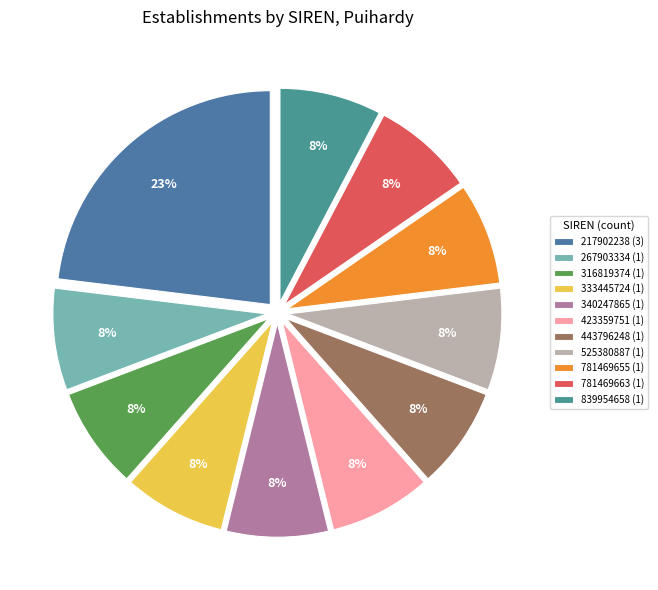

Is there any slice that represents more than half of the pie?

No